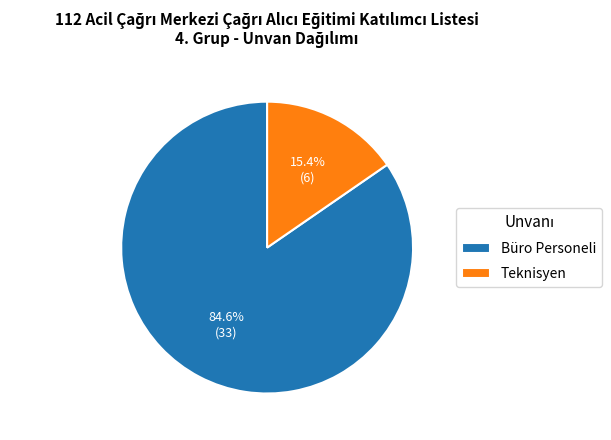

Which has a higher value, Teknisyen or Büro Personeli?

Büro Personeli